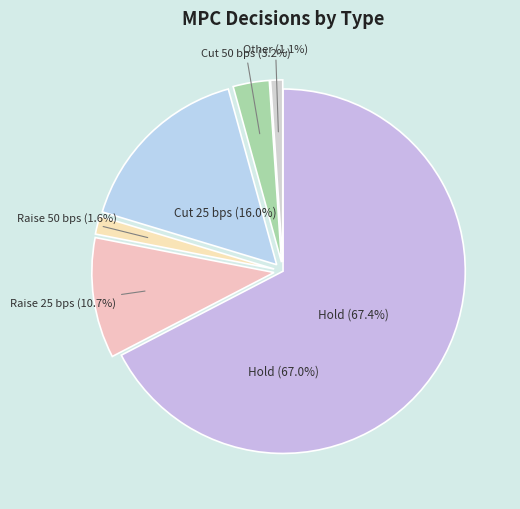

Rank the categories by value from highest to lowest.

Hold, Cut 25 bps, Raise 25 bps, Cut 50 bps, Raise 50 bps, Other